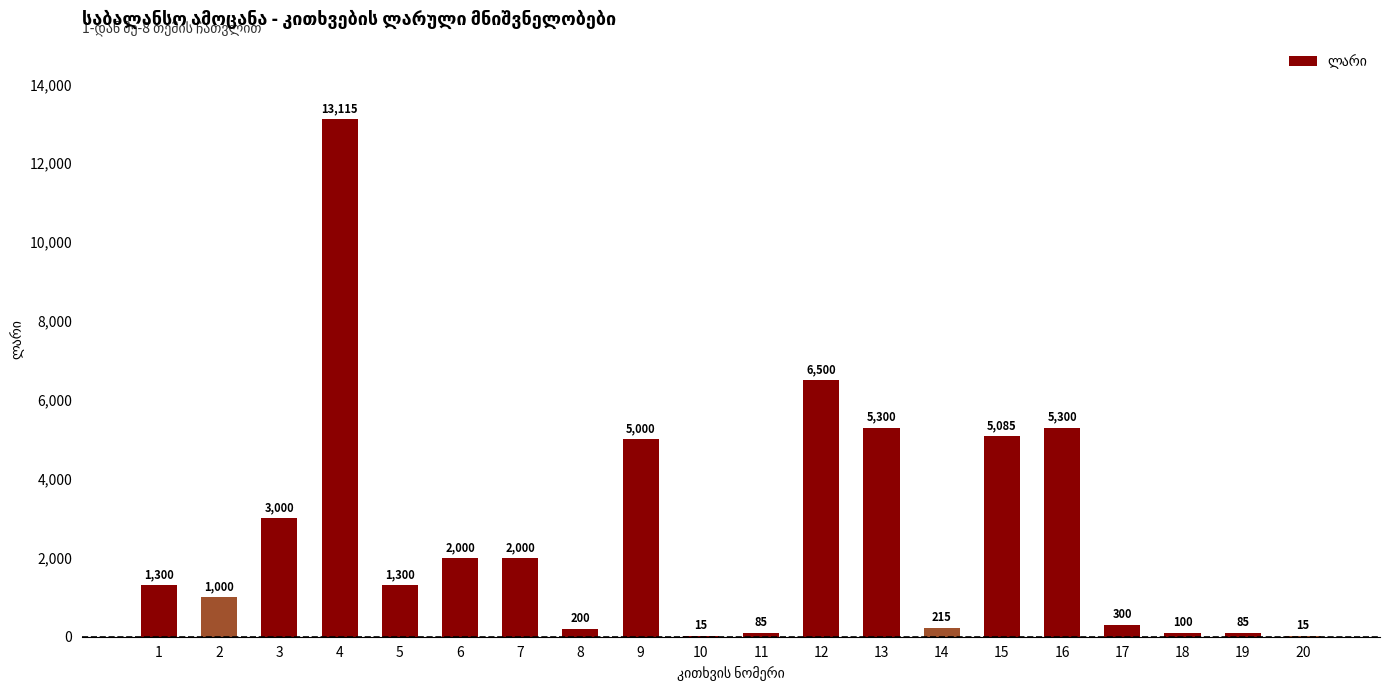

What is the change in value from 6 to 13?

+3300